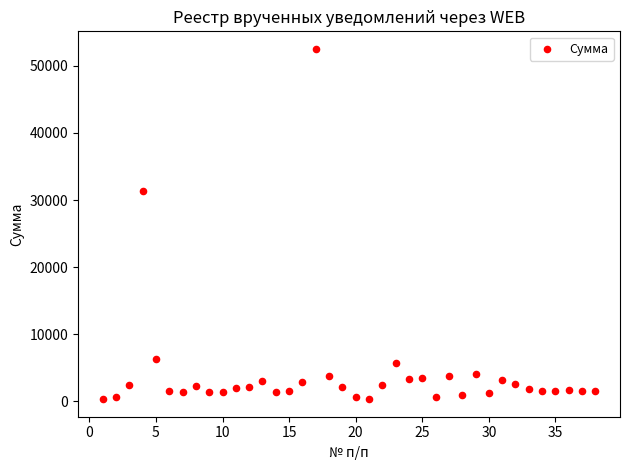

What is the range of Y values (max minus min)?

52224.7